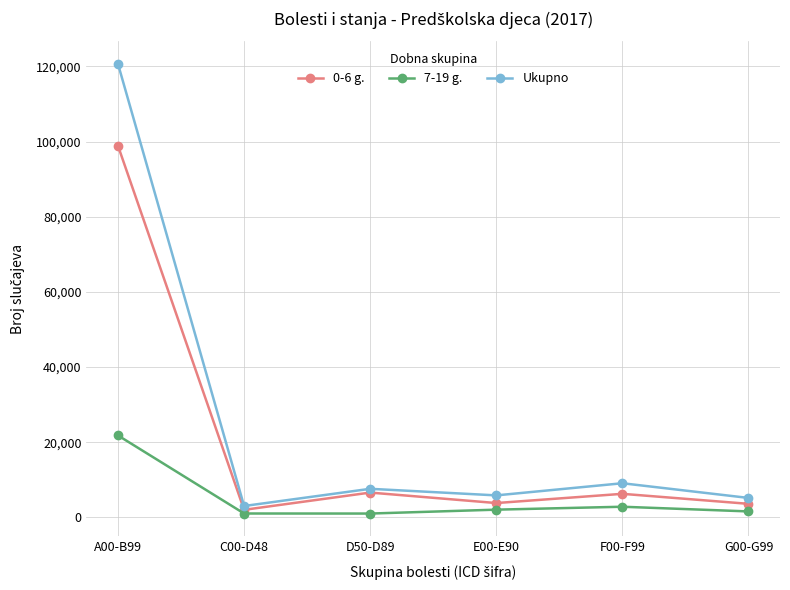

What are all the series names shown in the legend?

0-6 g., 7-19 g., Ukupno